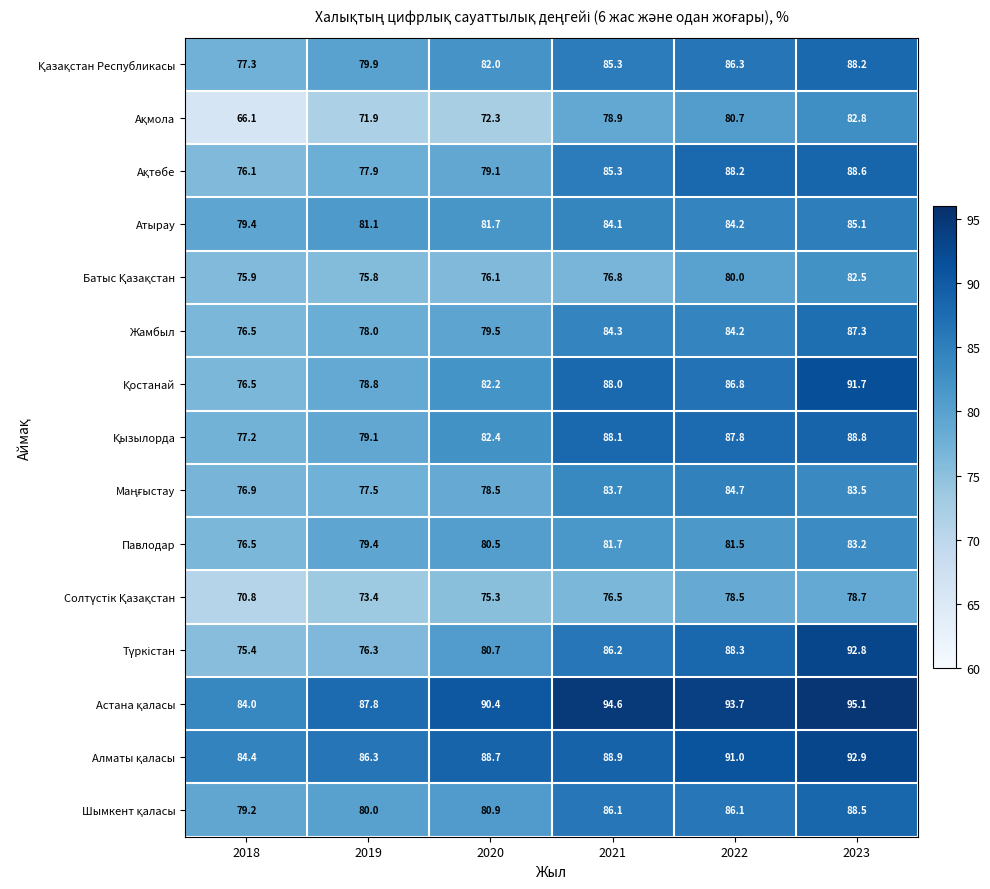

True or false: Павлодар has a value of 81.5 at 2022.

True